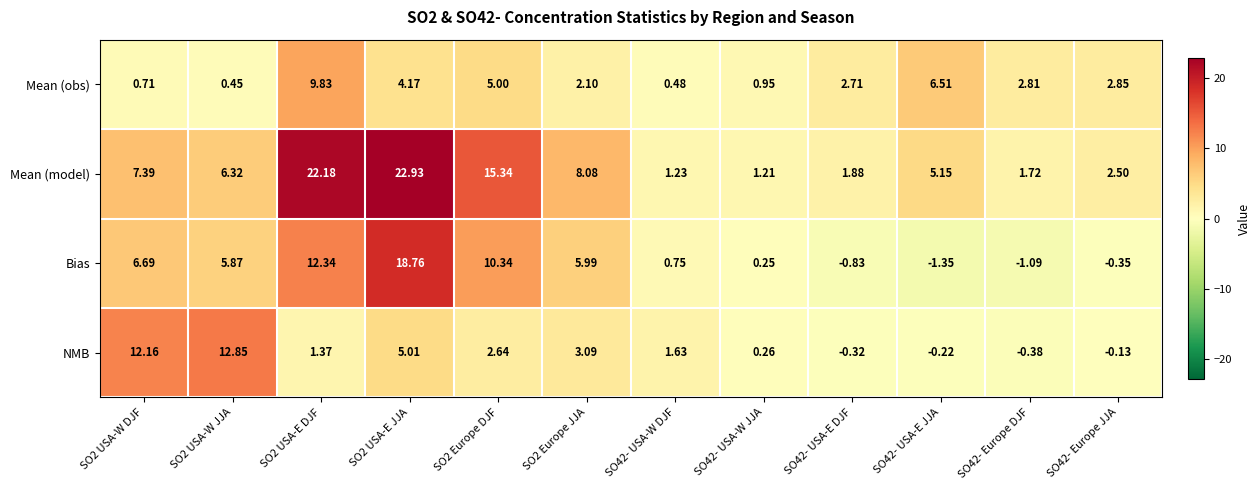

How many values in NMB are above zero?

8